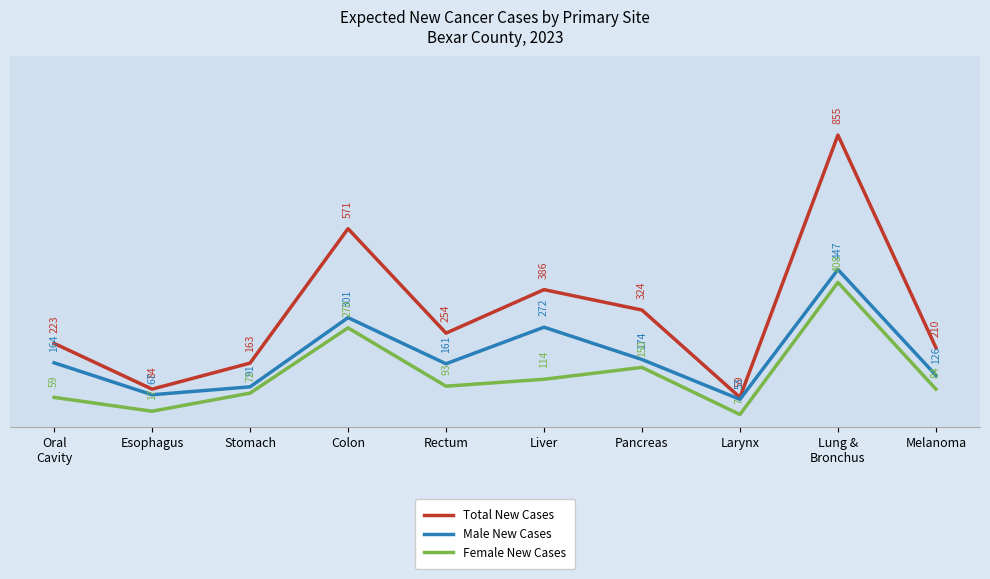

Reading right to left, list all the values displayed in this chart.

Total New Cases: 210	855	59	324	386	254	571	163	84	223
Male New Cases: 126	447	53	174	272	161	301	91	67	164
Female New Cases: 84	408	7	150	114	93	270	72	17	59